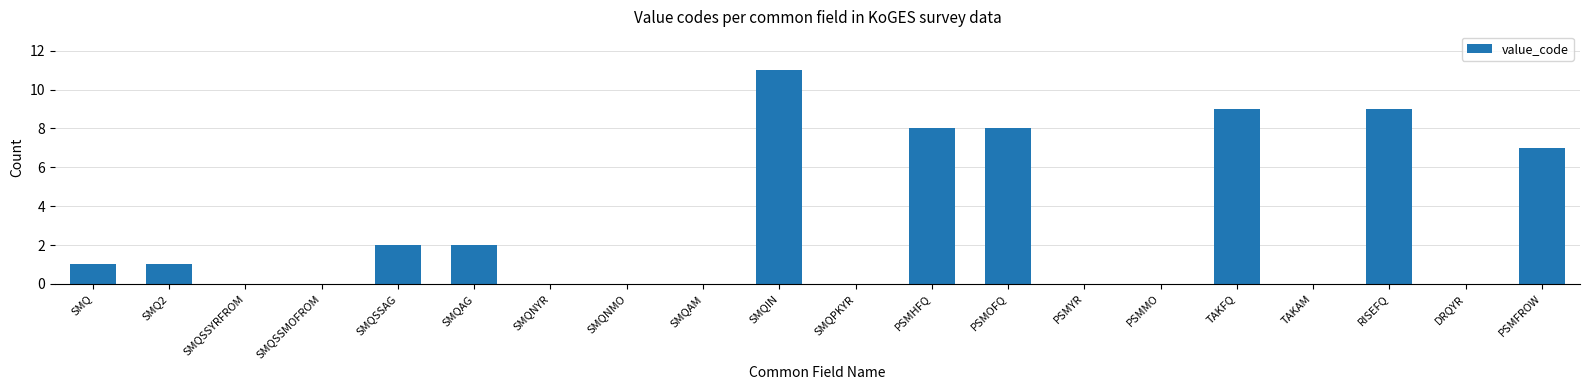

What is the difference between the values at SMQSSAG and SMQSSYRFROM?

2